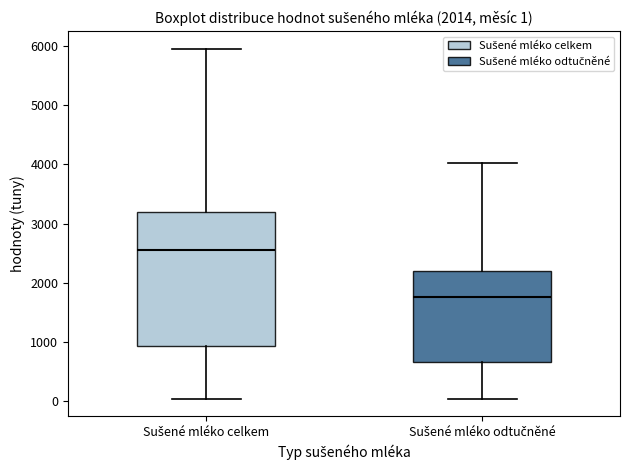

Which box is the tallest, from its lower edge to its upper edge?

Sušené mléko celkem